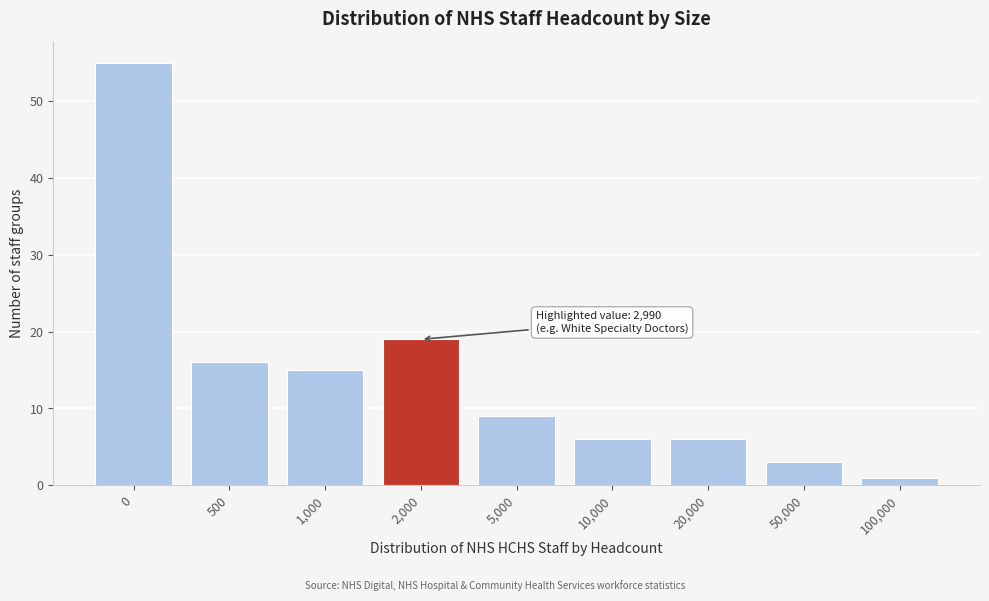

Reading right to left, list all the values displayed in this chart.

100,000=1	50,000=3	20,000=6	10,000=6	5,000=9	2,000=19	1,000=15	500=16	0=55